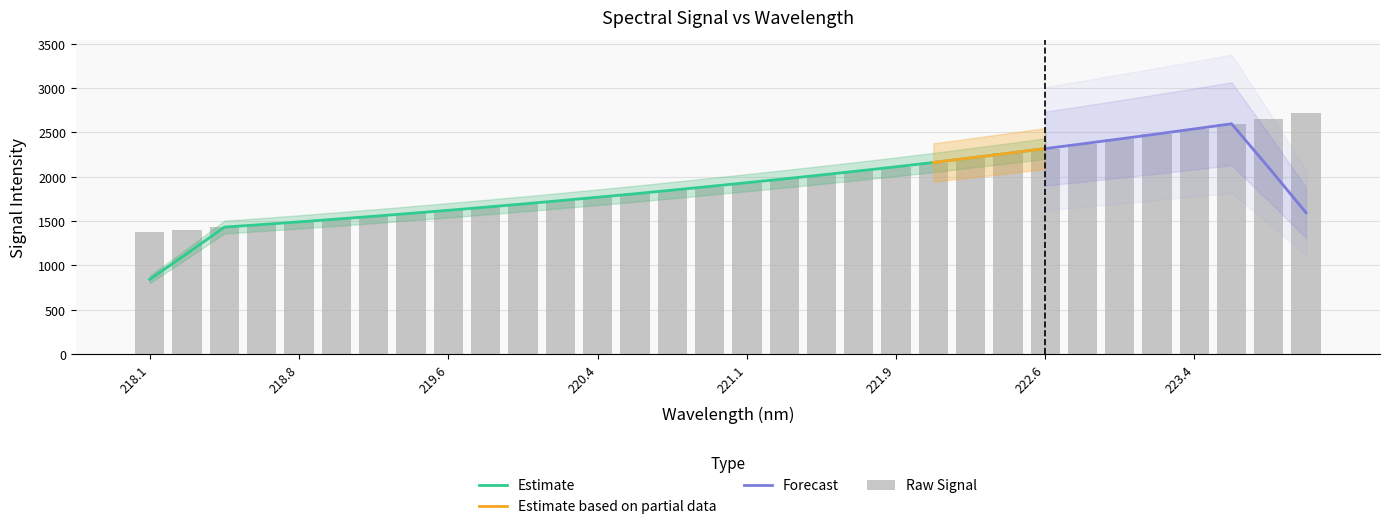

Count the number of categories in the chart.

32